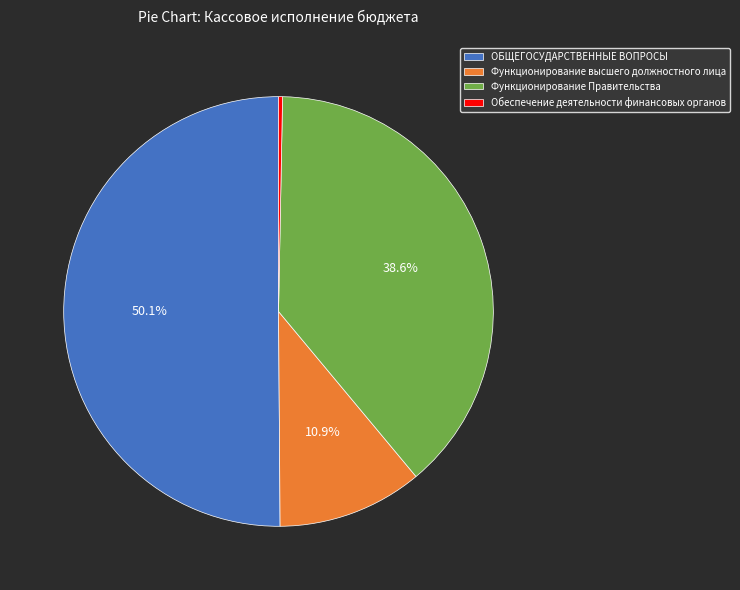

To the nearest percent, what percentage of the pie is Функционирование Правительства?

39%